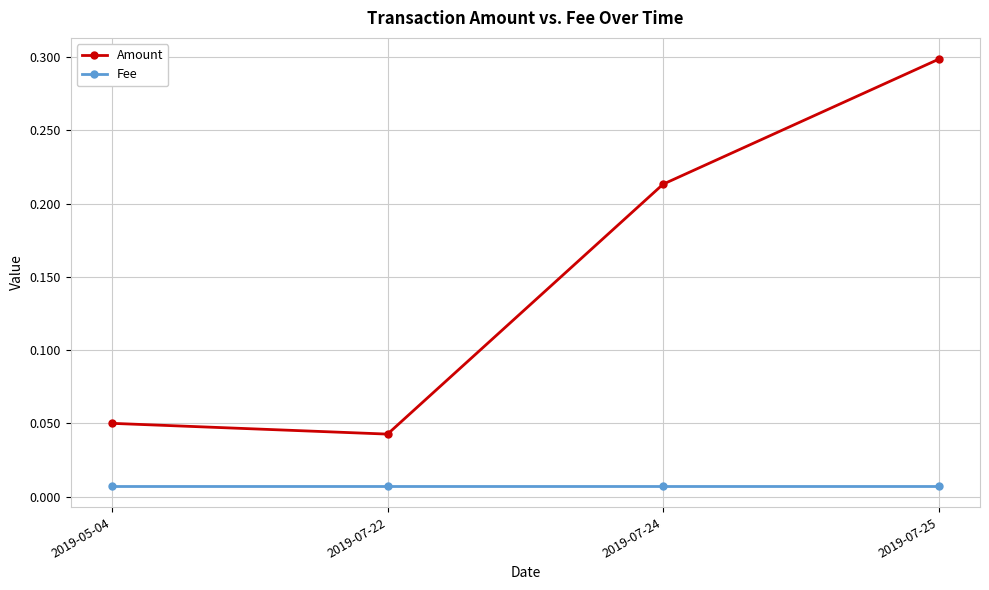

The Amount series shows 0.5 at 2019-07-25. True or false?

False